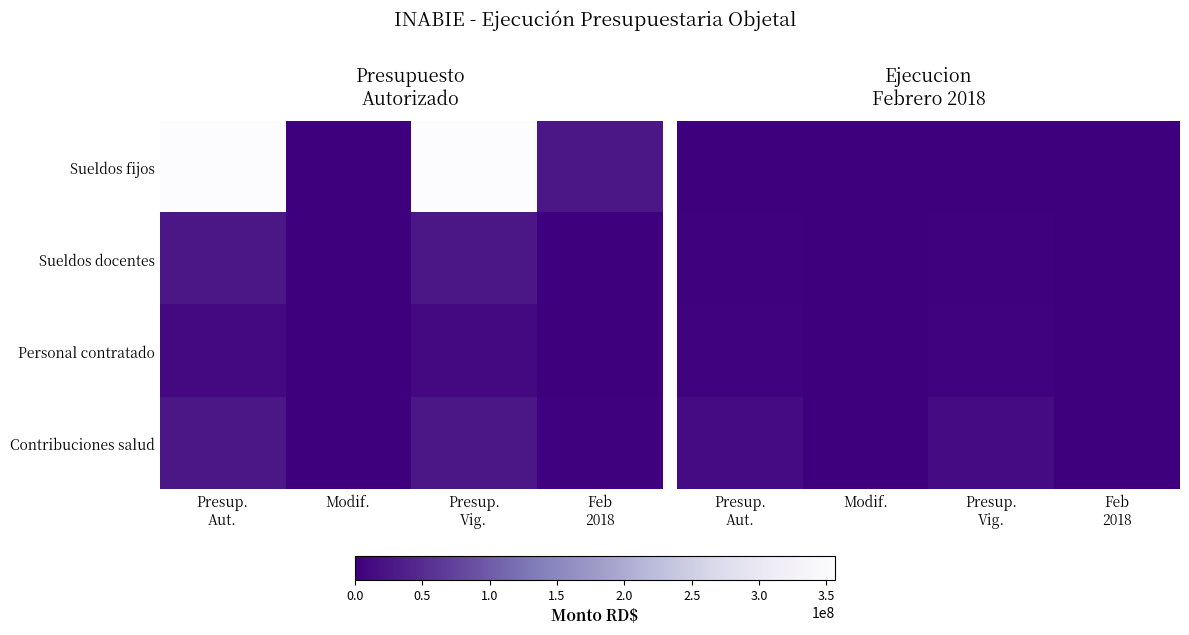

Count the number of data series in this chart.

4